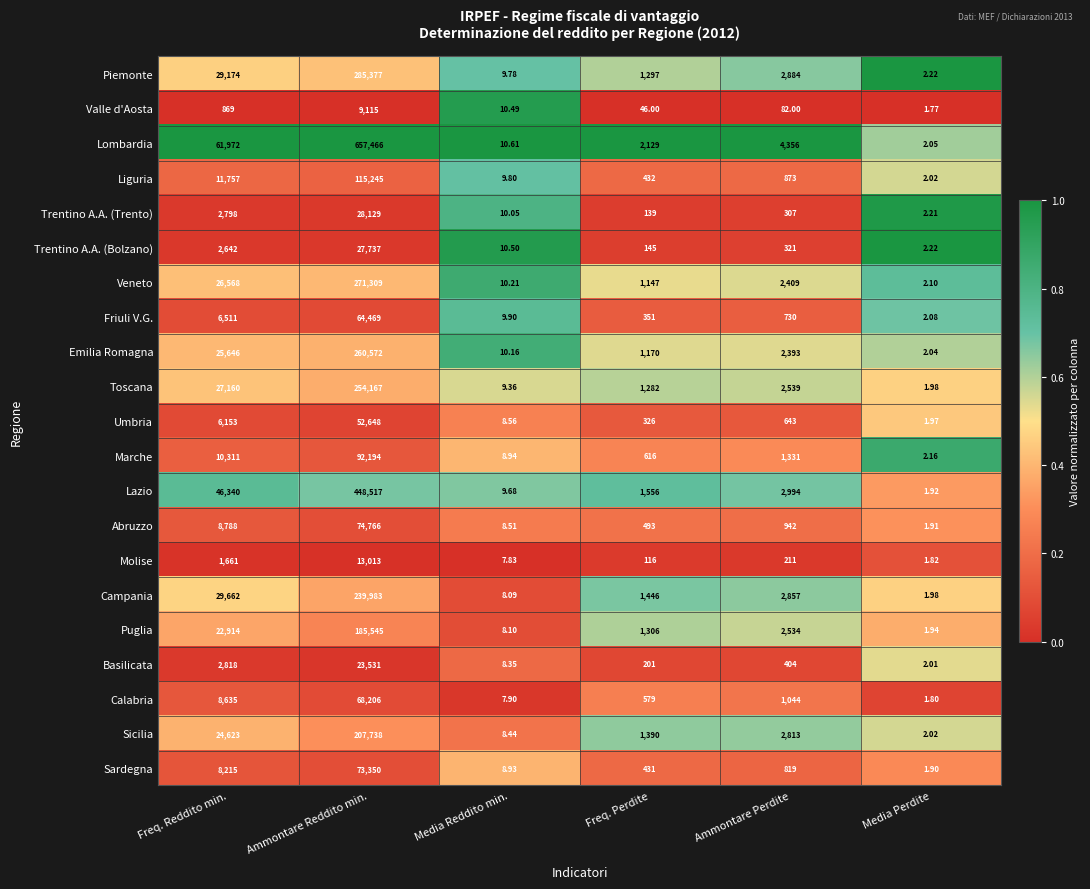

Which category has the highest value in the Trentino A.A. (Bolzano) series?

Ammontare Reddito min.